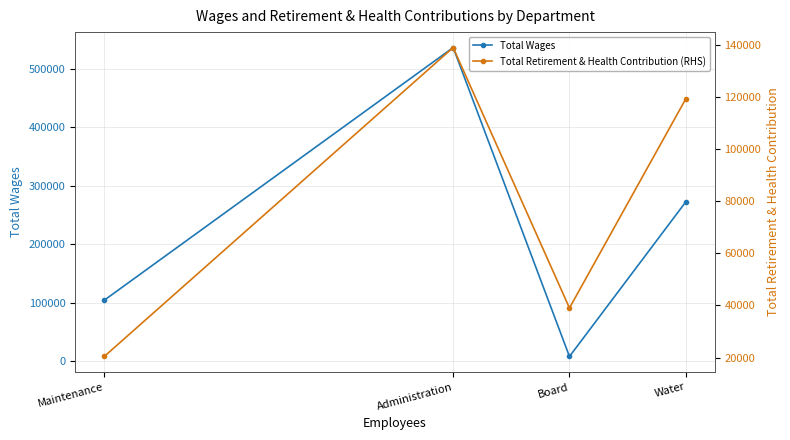

What is the difference between the maximum and second lowest values in the Total Retirement & Health Contribution (RHS) series?

100013